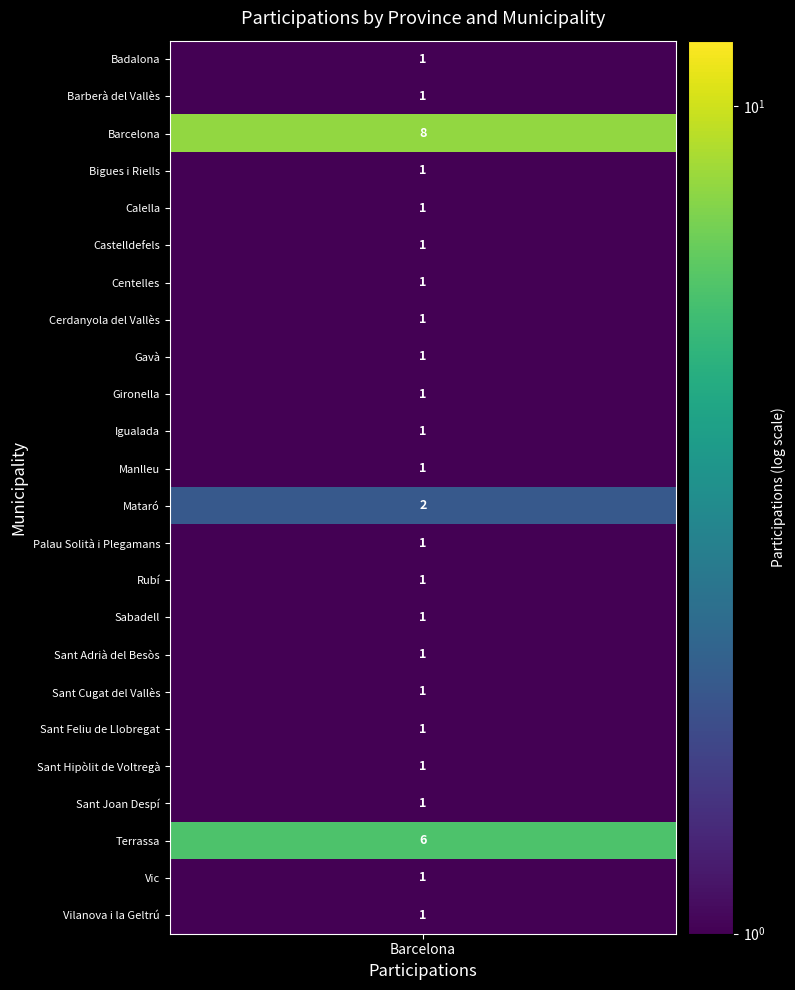

At which category does the chart reach its minimum across all series?

Badalona